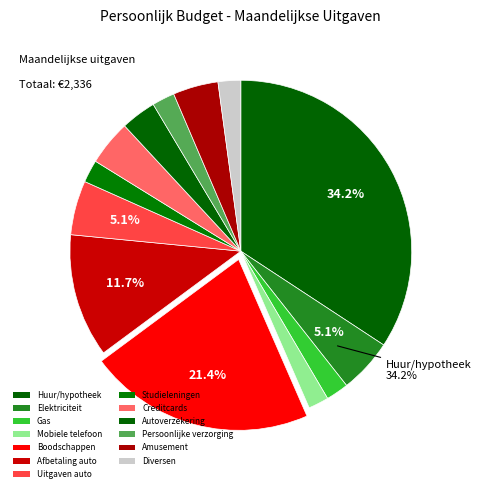

Is it true that Elektriciteit is 20% of the pie?

False